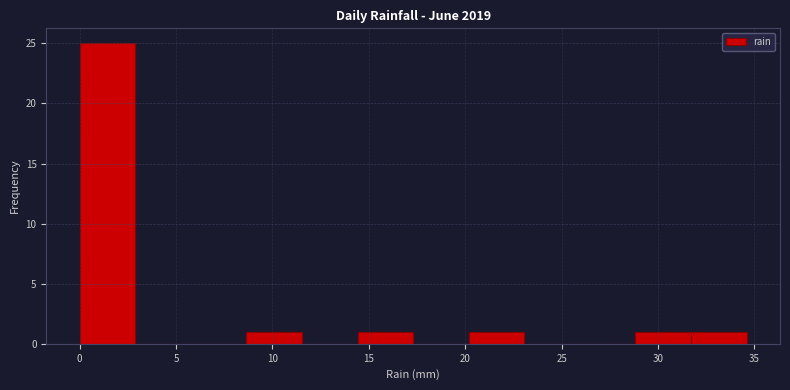

How tall is the bar that spans 29.0 to 31.5 on the x-axis? Neither the bar edges nor the heights are printed on the chart, so give them approximately, as read against the axes.

1